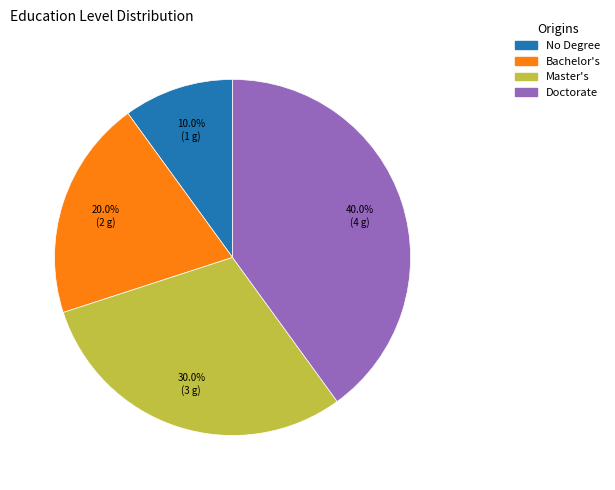

Is there any slice that represents more than half of the pie?

No